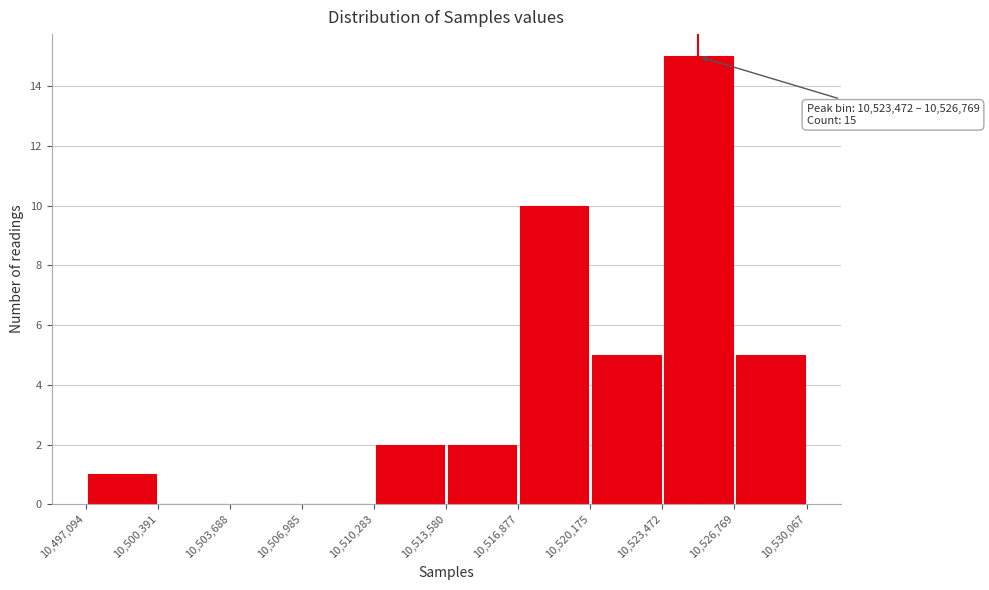

Which range on the x-axis has the tallest bar?

10,523,472 to 10,526,769